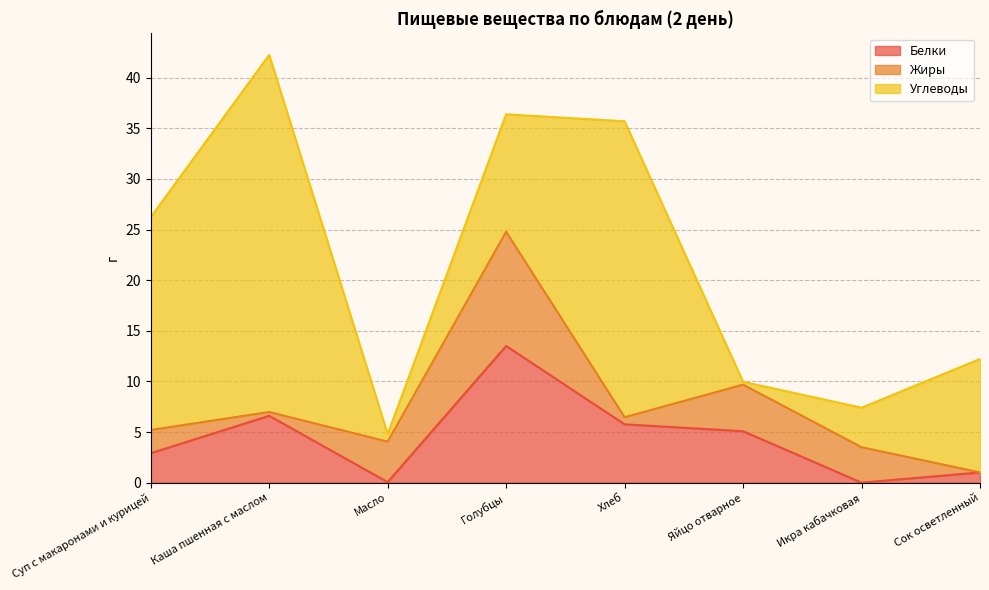

Which has a higher value, Суп с макаронами и курицей or Голубцы?

Голубцы